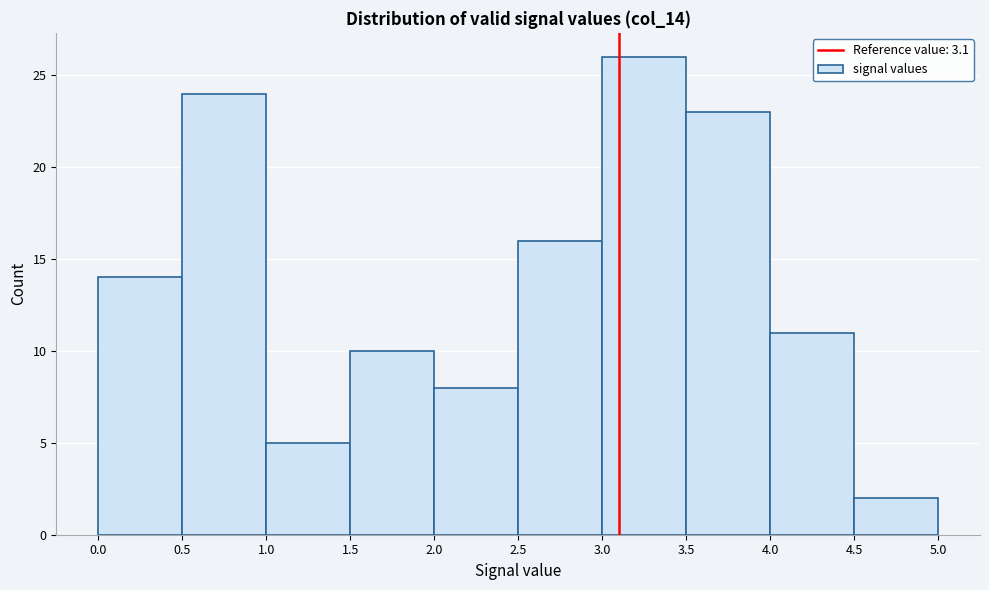

Reading left to right, list every bar in this chart as the range it spans on the x-axis followed by its height. The values are not printed on the chart, so give them approximately, as read against the axis.

0.0 to 0.5: 14
0.5 to 1.0: 24
1.0 to 1.5: 5
1.5 to 2.0: 10
2.0 to 2.5: 8
2.5 to 3.0: 16
3.0 to 3.5: 26
3.5 to 4.0: 23
4.0 to 4.5: 11
4.5 to 5.0: 2